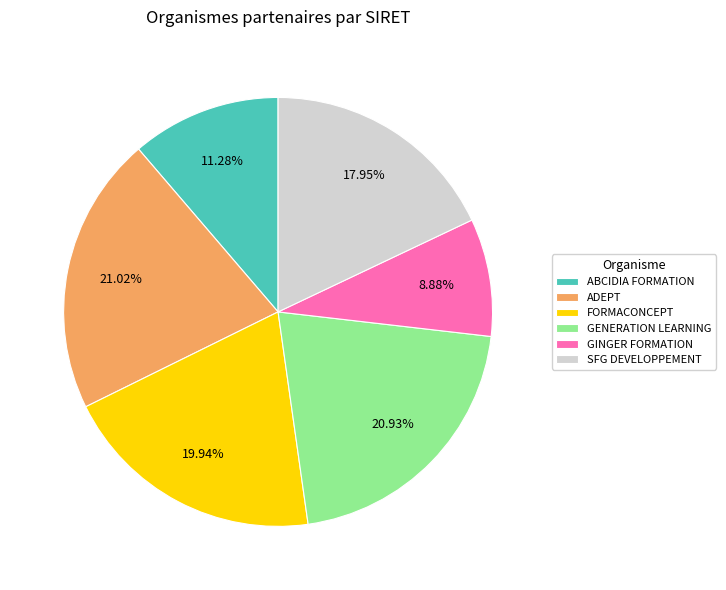

Does any single category account for the majority?

No